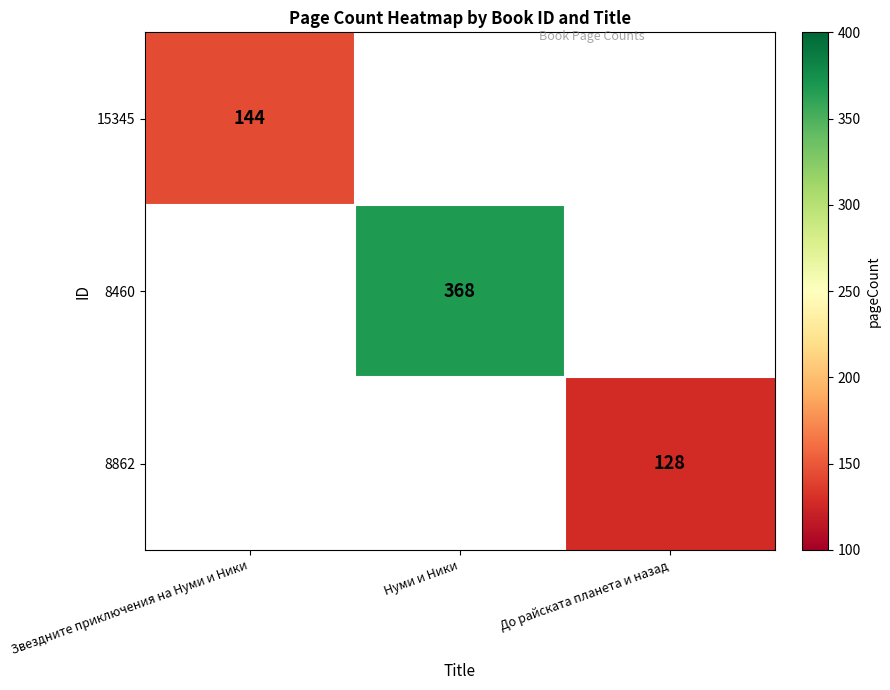

Is it true that 8460 equals 368 at Нуми и Ники?

True